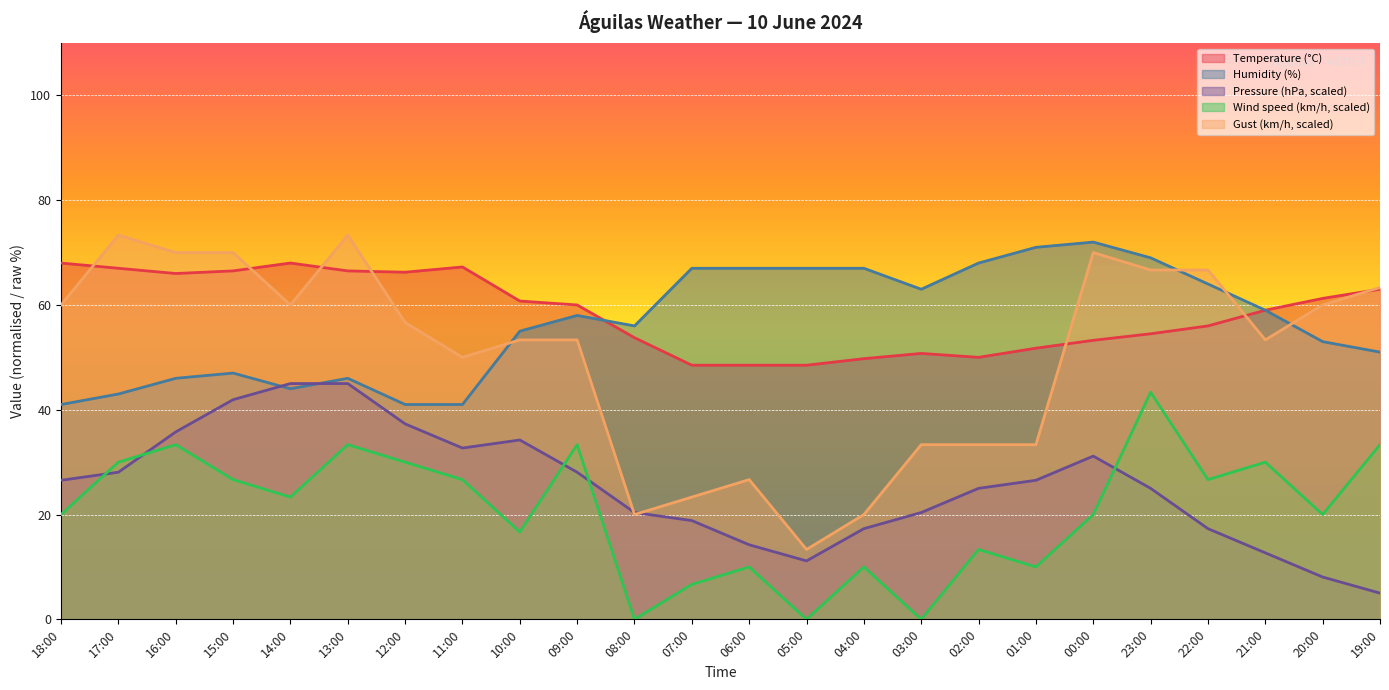

Reading left to right, list all the values displayed in this chart.

Temperature (°C): 68.0	67.0	66.0	66.5	68.0	66.5	66.2	67.2	60.8	60.0	53.8	48.5	48.5	48.5	49.7	50.8	50.0	51.7	53.2	54.5	56.0	59.0	61.3	63.0
Pressure (hPa): 26.5	28.1	35.8	41.9	45.0	45.0	37.3	32.7	34.2	28.1	20.4	18.8	14.2	11.2	17.3	20.4	25.0	26.5	31.2	25.0	17.3	12.7	8.1	5.0
Humidity (%): 41.0	43.0	46.0	47.0	44.0	46.0	41.0	41.0	55.0	58.0	56.0	67.0	67.0	67.0	67.0	63.0	68.0	71.0	72.0	69.0	64.0	59.0	53.0	51.0
Wind speed (km/h): 20.0	30.0	33.3	26.7	23.3	33.3	30.0	26.7	16.7	33.3	0.0	6.7	10.0	0.0	10.0	0.0	13.3	10.0	20.0	43.3	26.7	30.0	20.0	33.3
Gust (km/h): 60.0	73.3	70.0	70.0	60.0	73.3	56.7	50.0	53.3	53.3	20.0	23.3	26.7	13.3	20.0	33.3	33.3	33.3	70.0	66.7	66.7	53.3	60.0	63.3